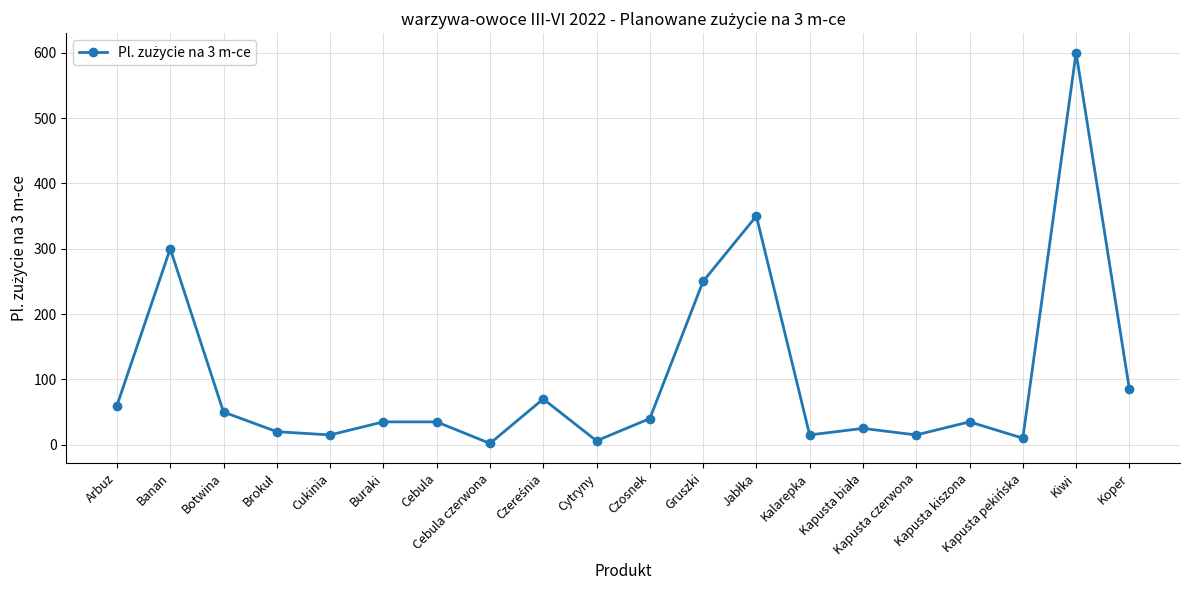

How many series are shown in this chart?

1